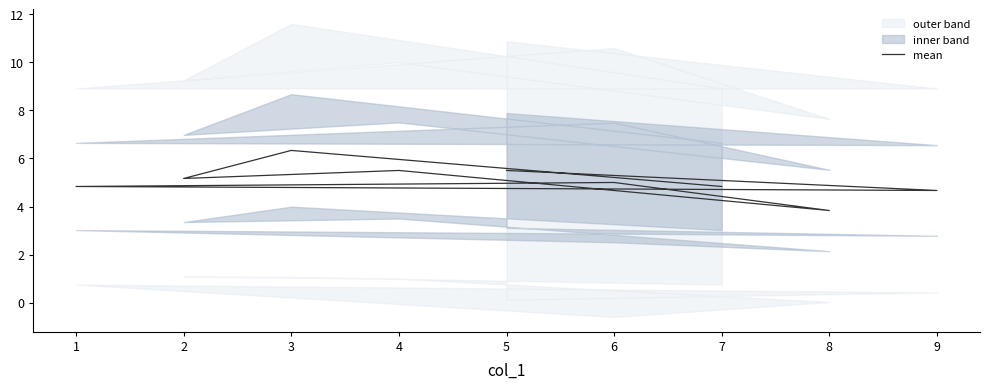

What is the change in value from 6 to 9?

-0.3